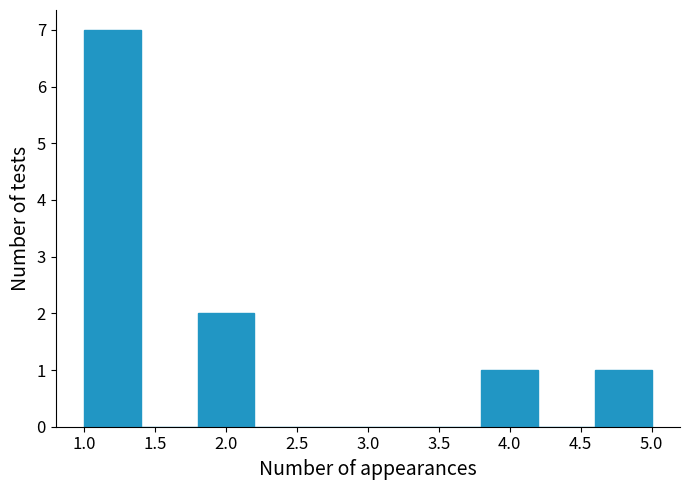

Reading left to right, list every bar in this chart as the range it spans on the x-axis followed by its height. The values are not printed on the chart, so give them approximately, as read against the axis.

1.0 to 1.4: 7
1.4 to 1.8: 0
1.8 to 2.2: 2
2.2 to 2.6: 0
2.6 to 3.0: 0
3.0 to 3.4: 0
3.4 to 3.8: 0
3.8 to 4.2: 1
4.2 to 4.6: 0
4.6 to 5.0: 1